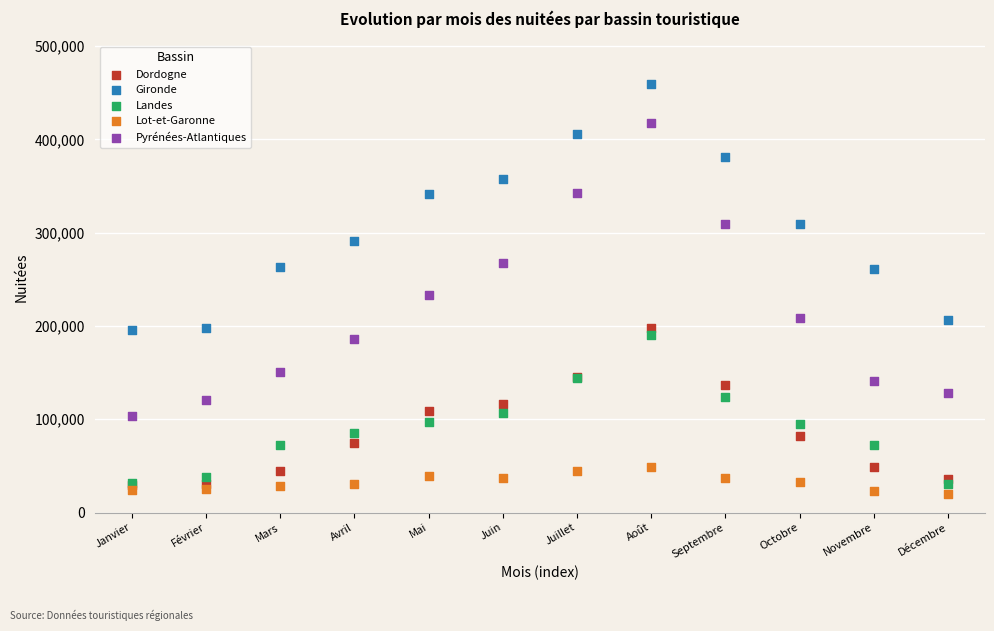

What are all the series names shown in the legend?

Dordogne, Gironde, Landes, Lot-et-Garonne, Pyrénées-Atlantiques